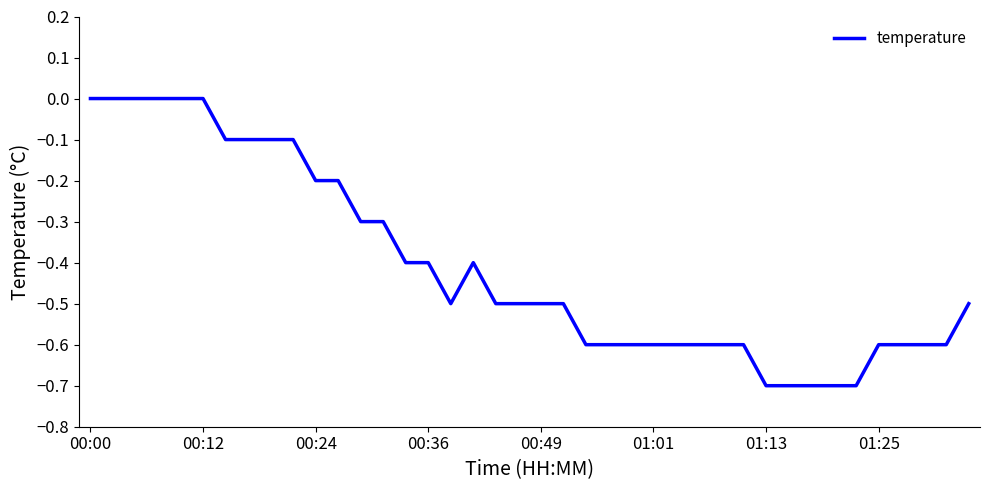

What is the smallest value displayed?

-0.7